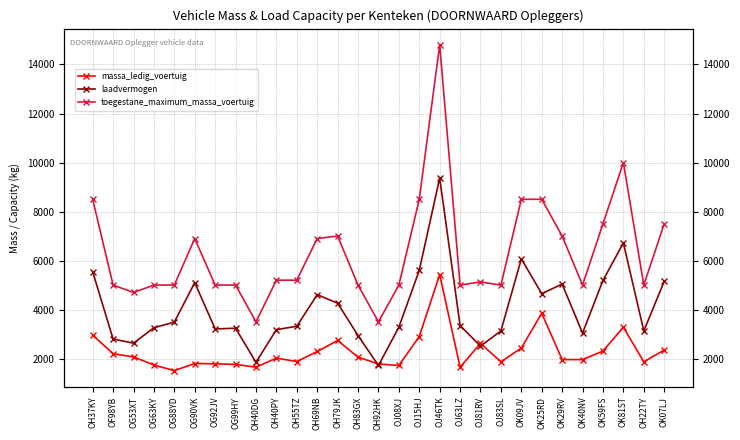

Rank the series at OF98YB from highest to lowest value.

toegestane_maximum_massa_voertuig, laadvermogen, massa_ledig_voertuig